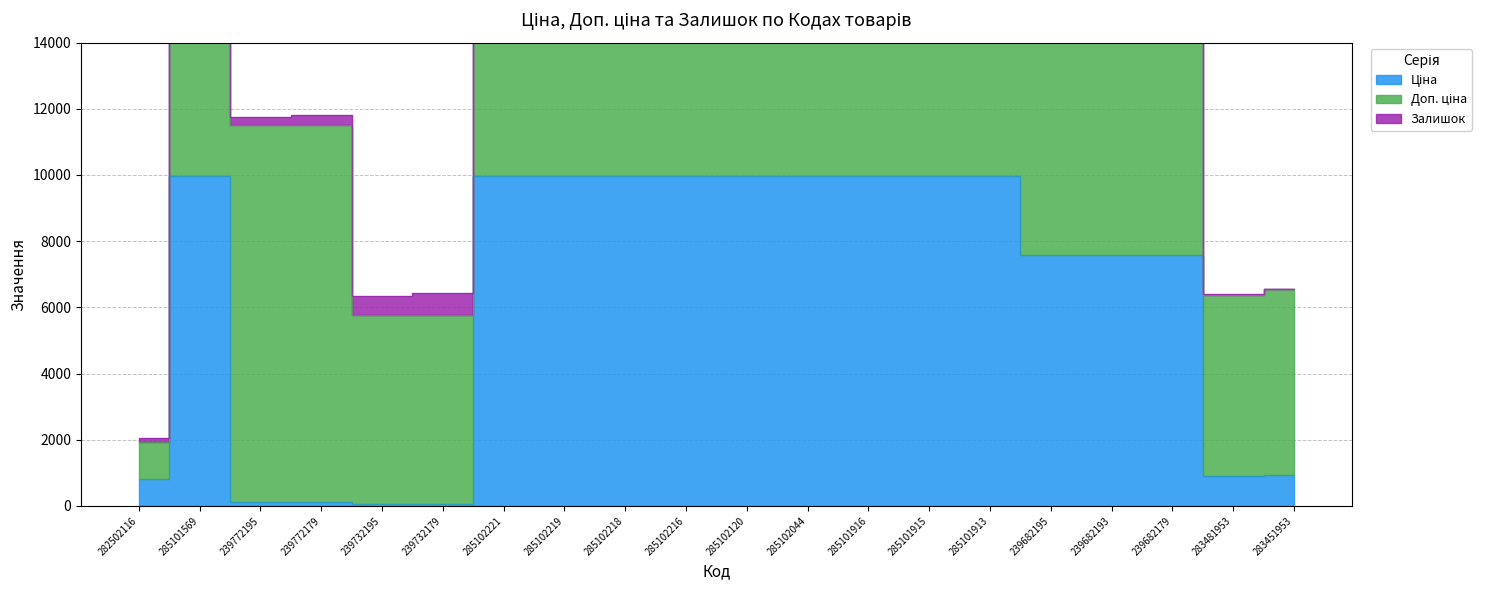

Which series changed the most between 239772195 and 285101913?

Ціна